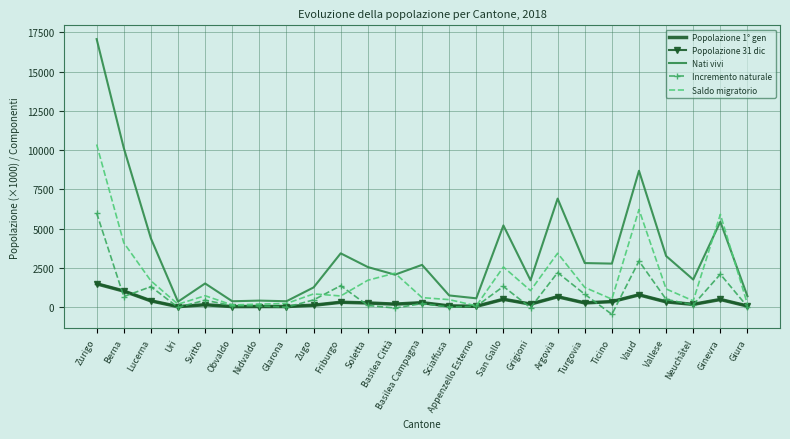

Which category has the lowest value across all series?

Ticino